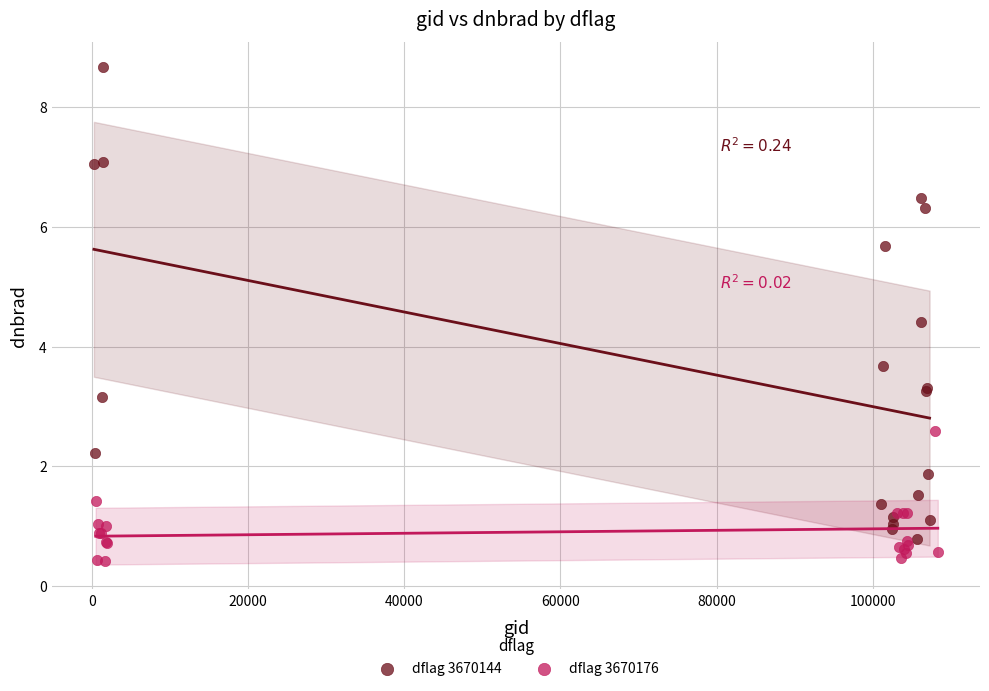

Which series reaches the maximum Y coordinate?

dflag 3670144